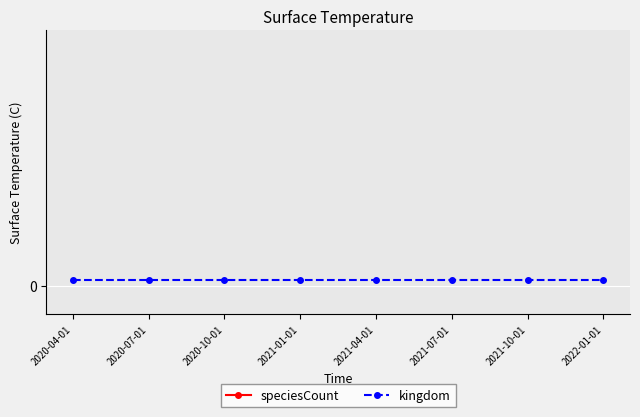

True or false: kingdom has a value of 2 at 2020-07-01.

False